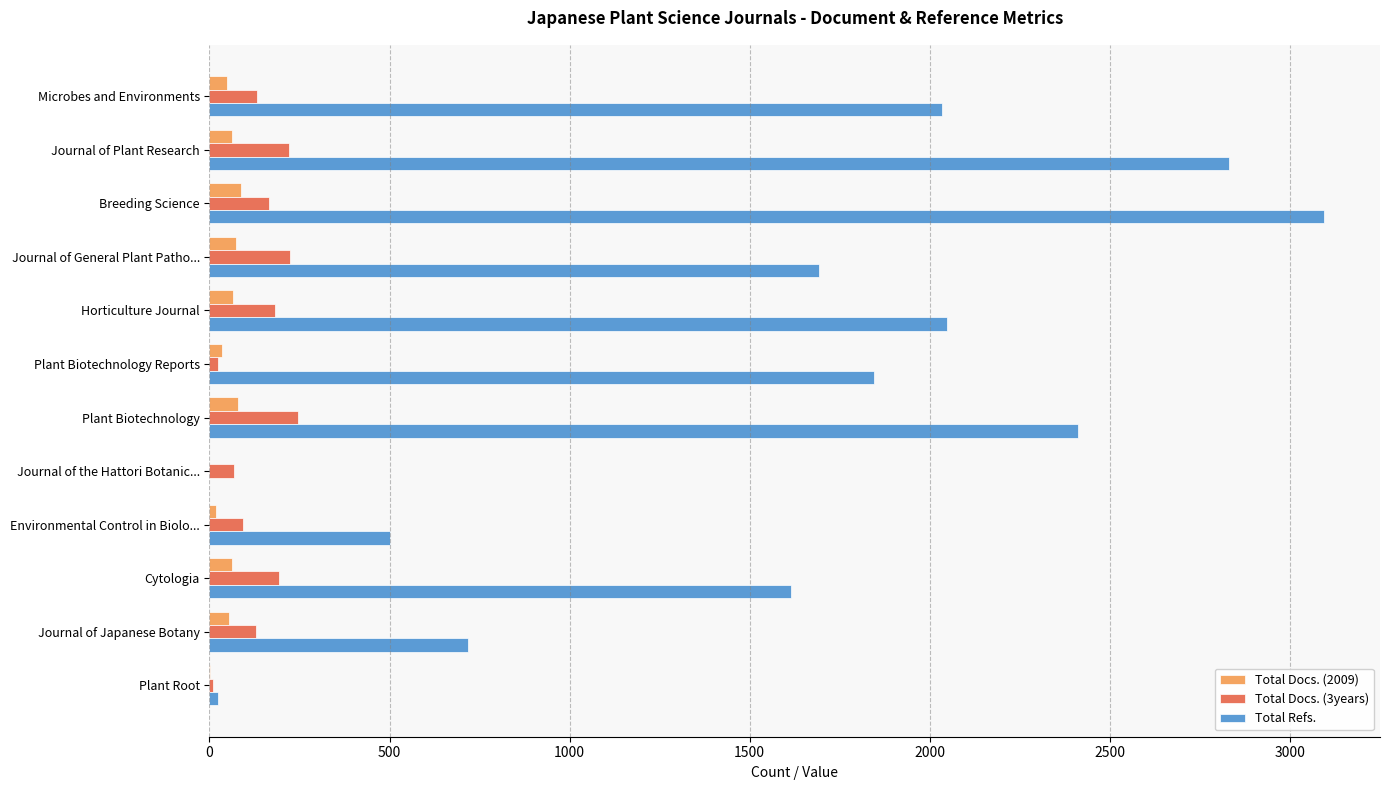

Which category has the highest value in the Total Refs. series?

Breeding Science